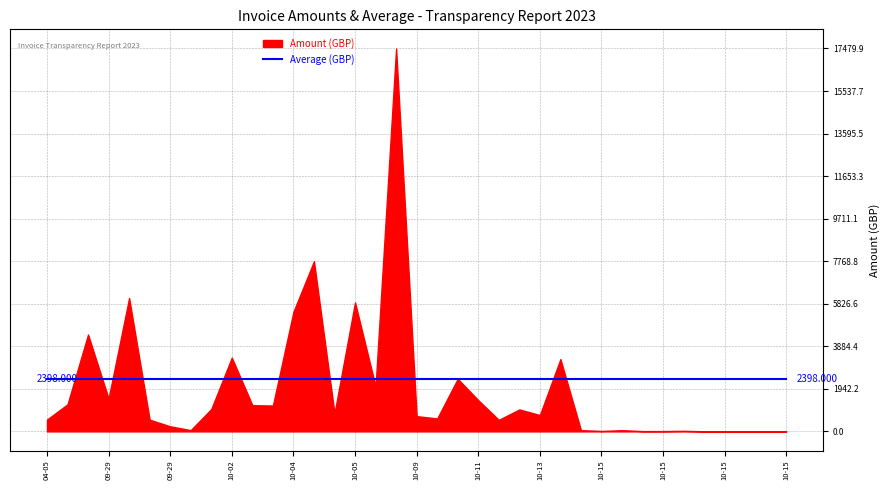

The chart shows a value of 13.8 at 2023-10-15. True or false?

True